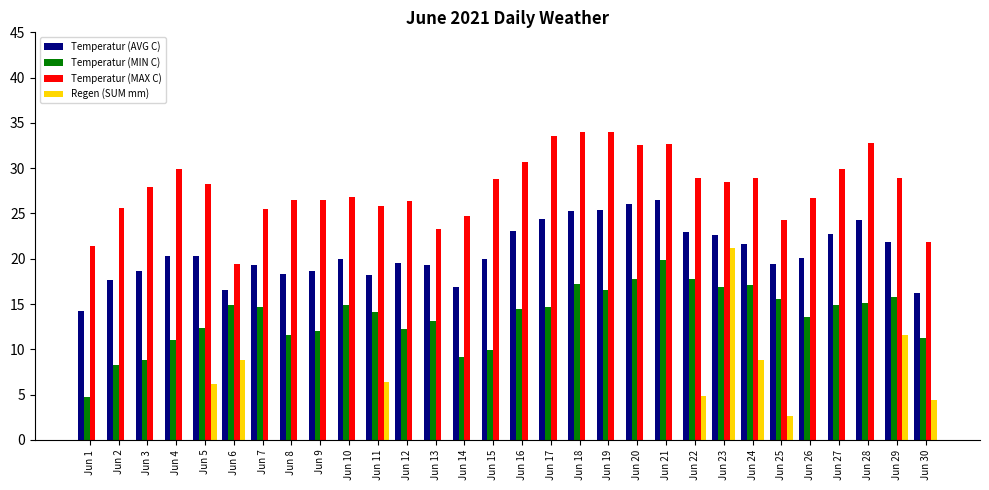

Between Jun 21 and Jun 26, which series saw the biggest shift?

Temperatur (AVG C)